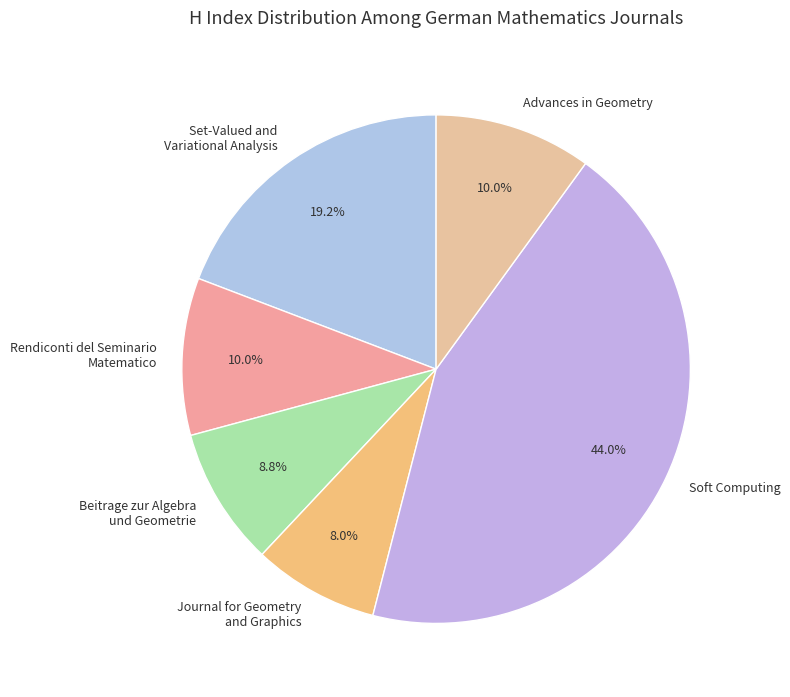

Which category has the biggest portion of the pie?

Soft Computing